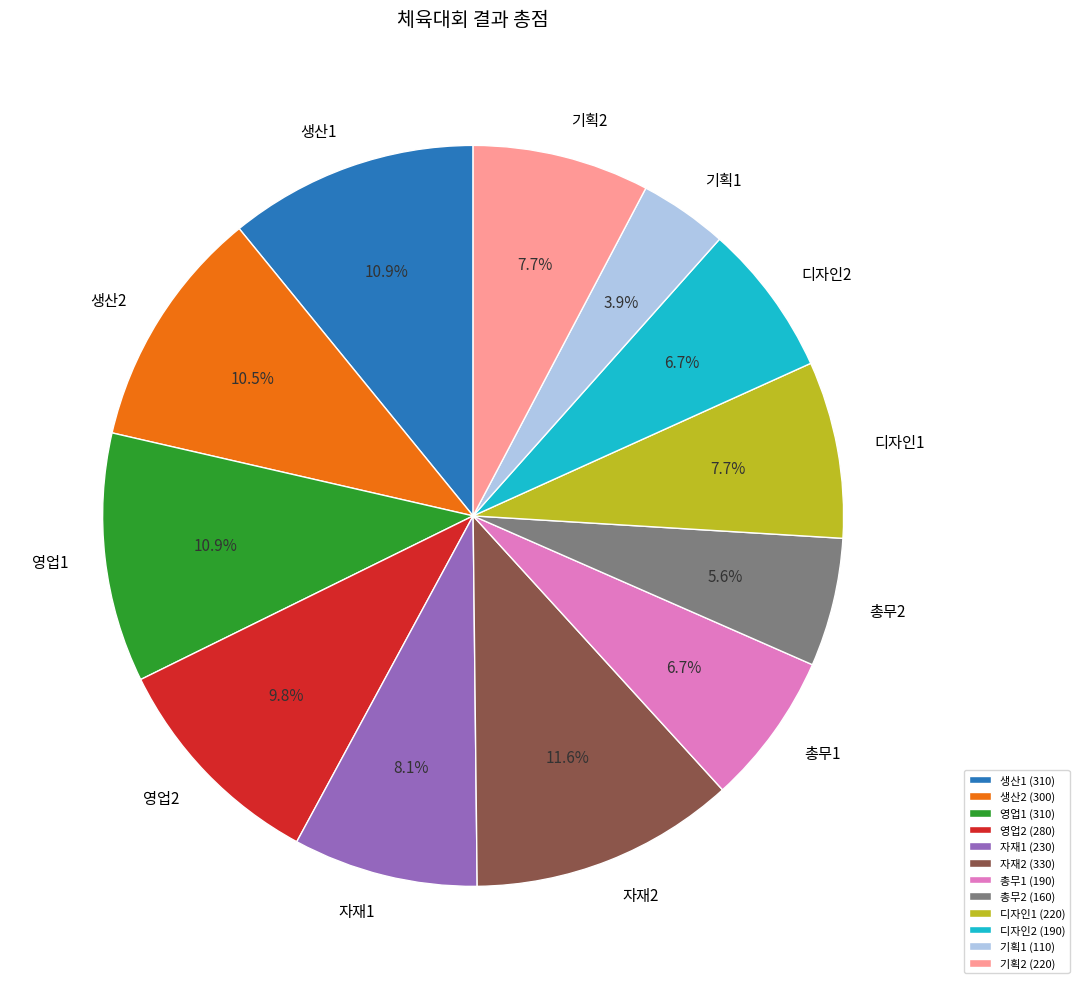

What is the ratio of the value at 디자인1 to the value at 영업1?

0.7